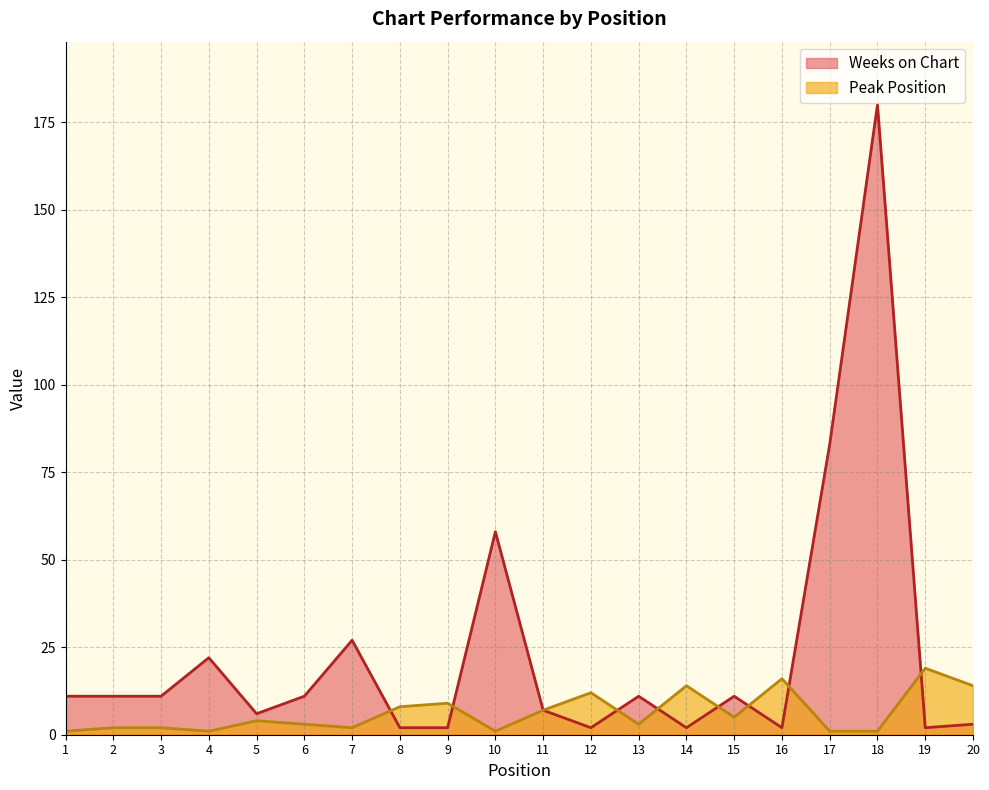

Does the chart display data point markers on the line(s)?

No